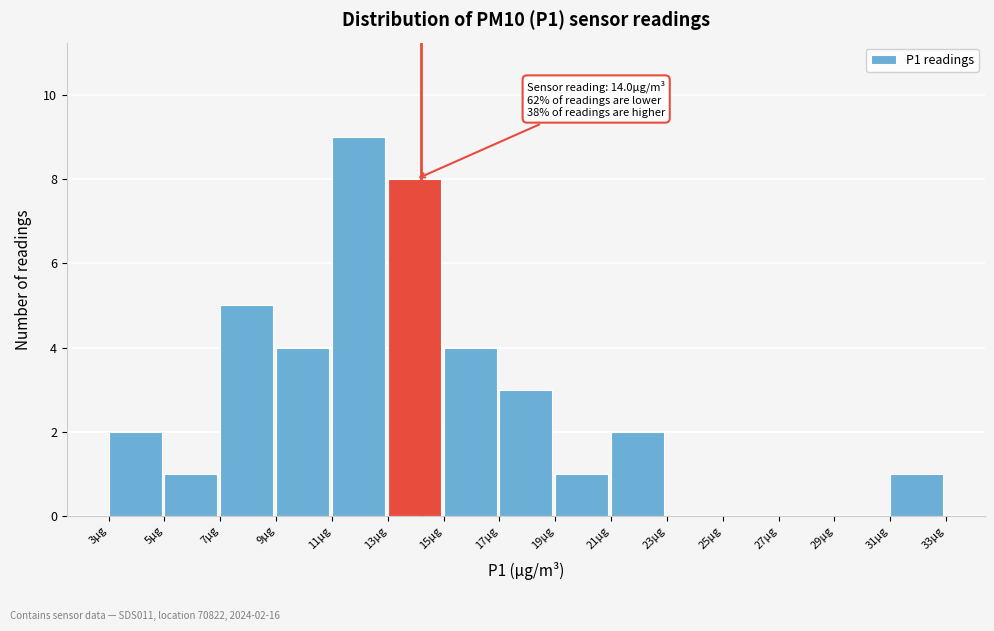

Over which range of the x-axis is the bar tallest?

11 to 13